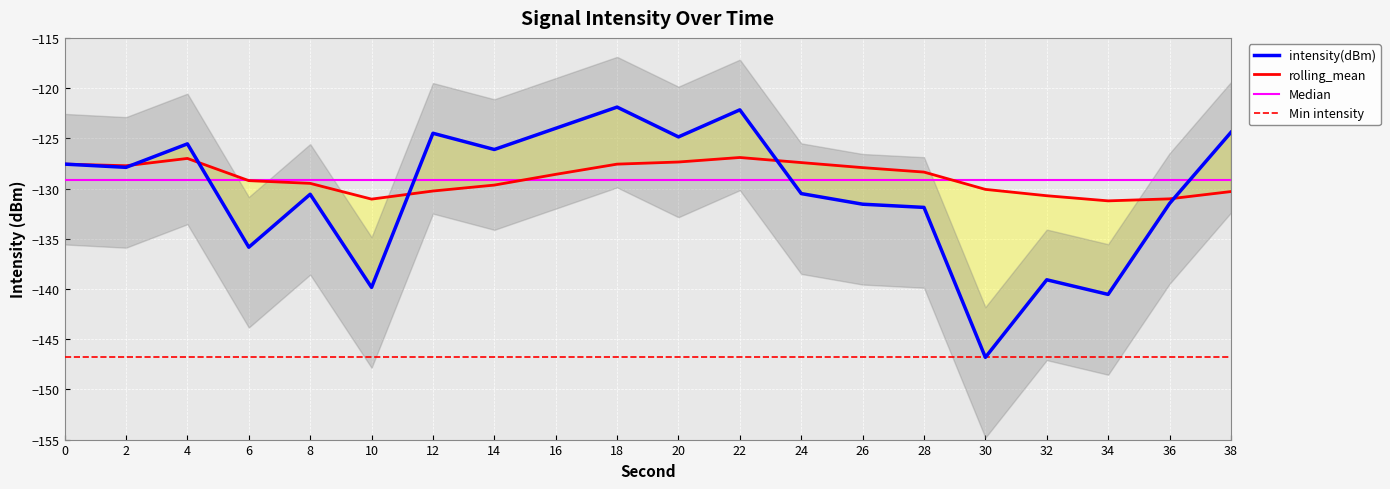

Read the rolling_mean value at 4.

-127.0